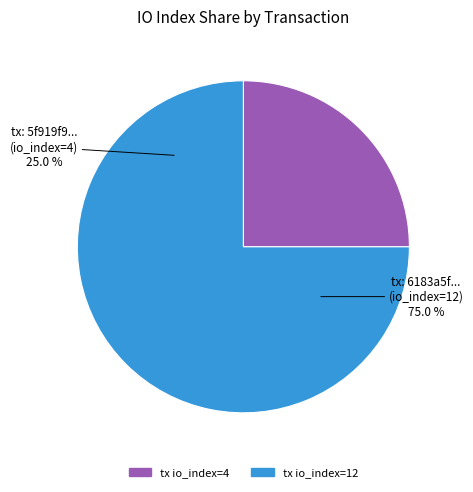

Which slice is the largest?

tx_index_12